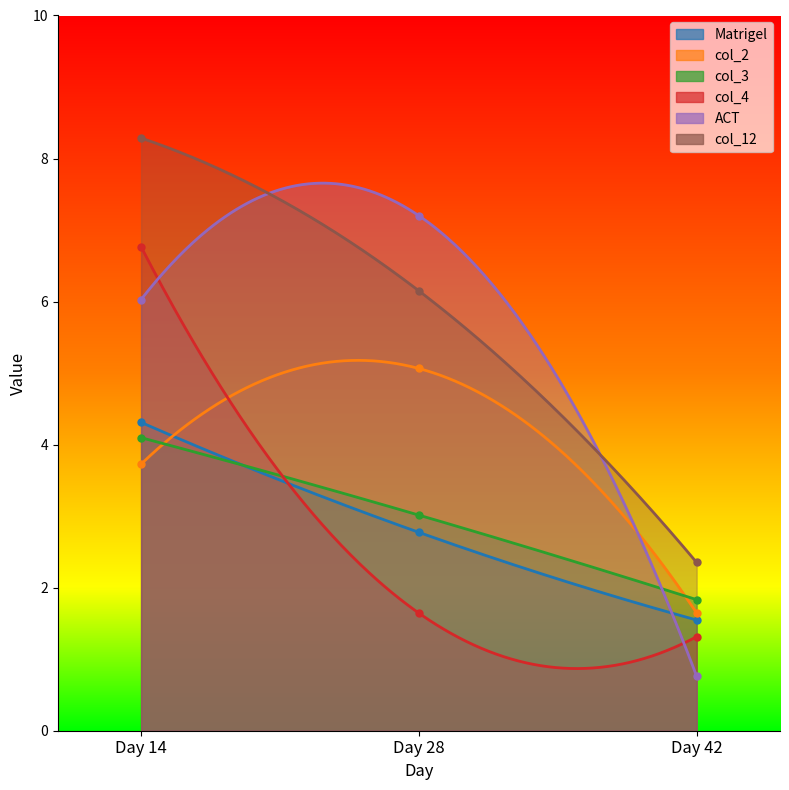

Count the Matrigel values in the range 1 to 4.

2